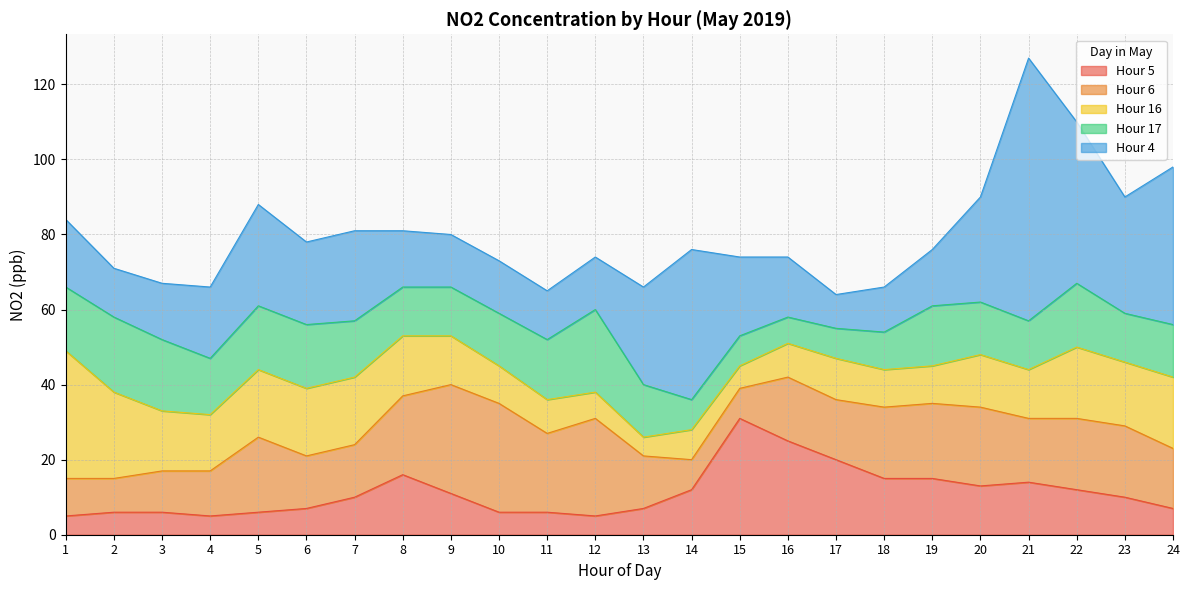

What is the maximum value for Hour 6?

29